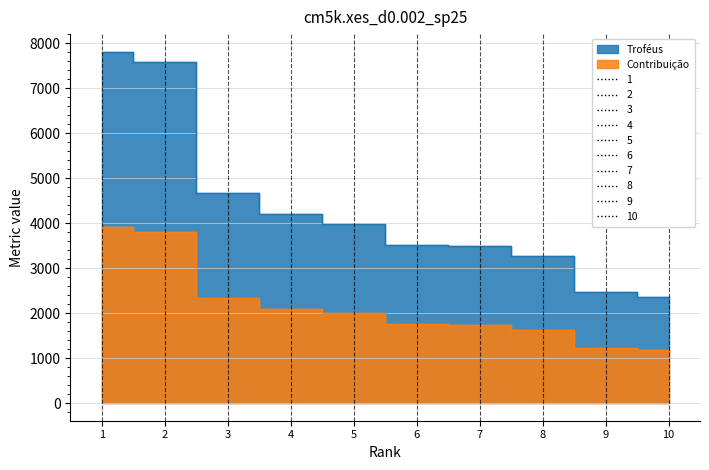

True or false: Troféus and Contribuição intersect in this chart.

False